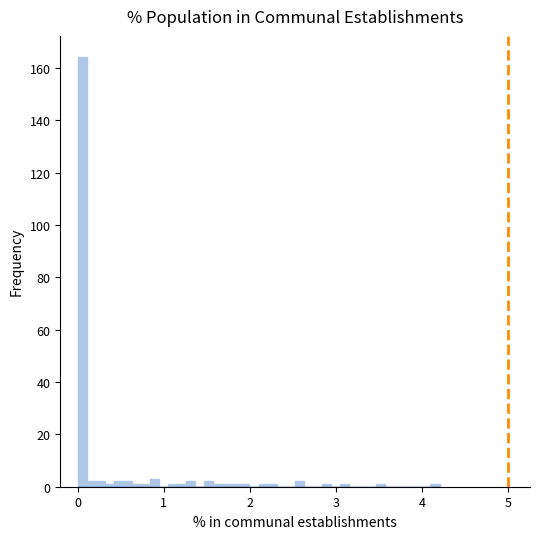

Read against the x-axis, roughly where is the centre of the tallest bar?

0.1